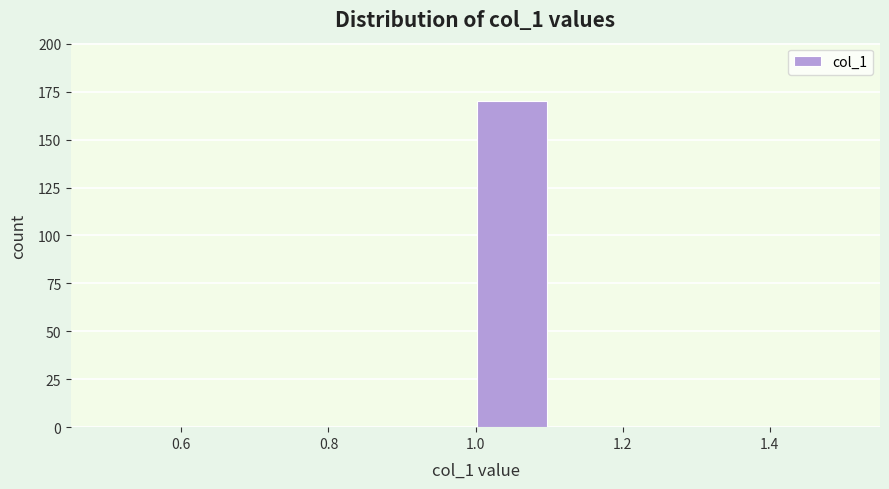

Reading left to right, list every bar in this chart as the range it spans on the x-axis followed by its height. The values are not printed on the chart, so give them approximately, as read against the axis.

0.5 to 0.6: 0
0.6 to 0.7: 0
0.7 to 0.8: 0
0.8 to 0.9: 0
0.9 to 1.0: 0
1.0 to 1.1: 170
1.1 to 1.2: 0
1.2 to 1.3: 0
1.3 to 1.4: 0
1.4 to 1.5: 0